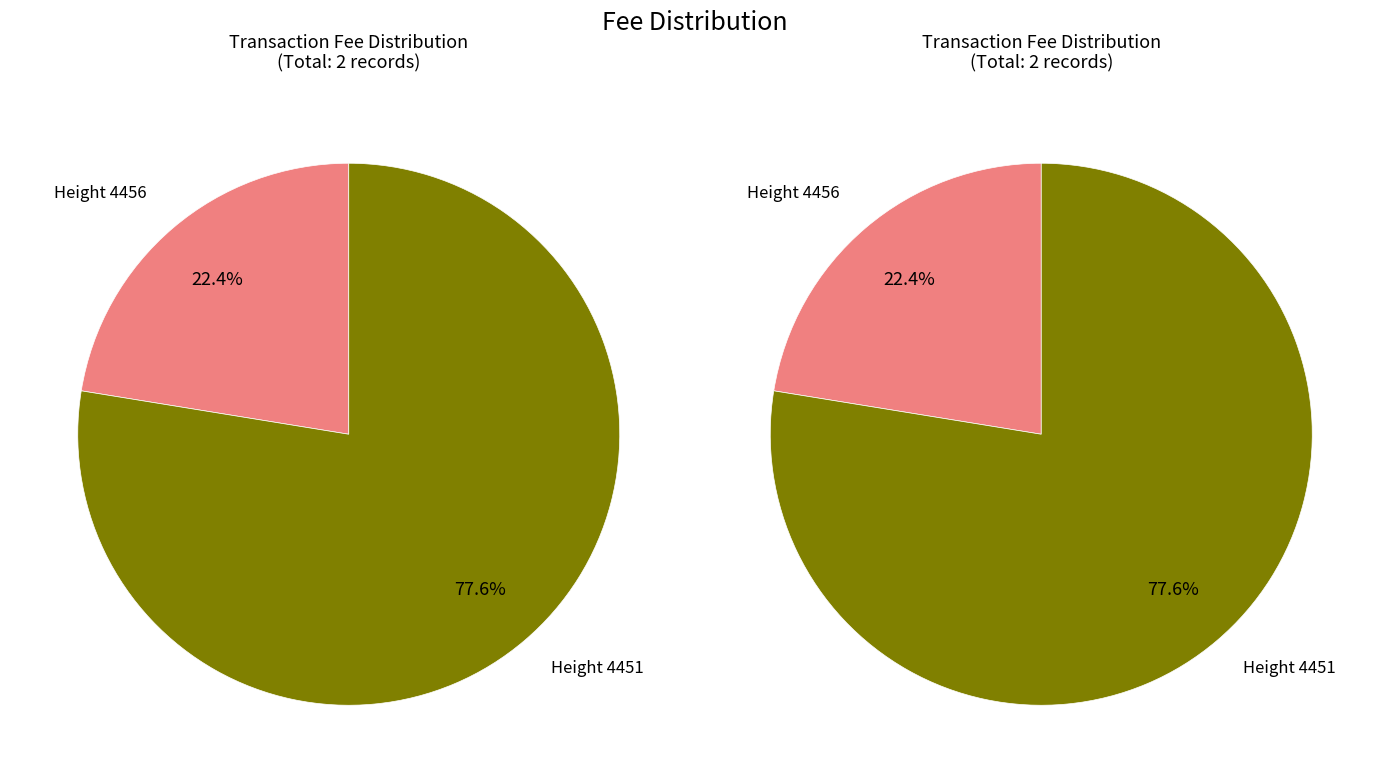

What is the smallest slice in the pie chart?

4456